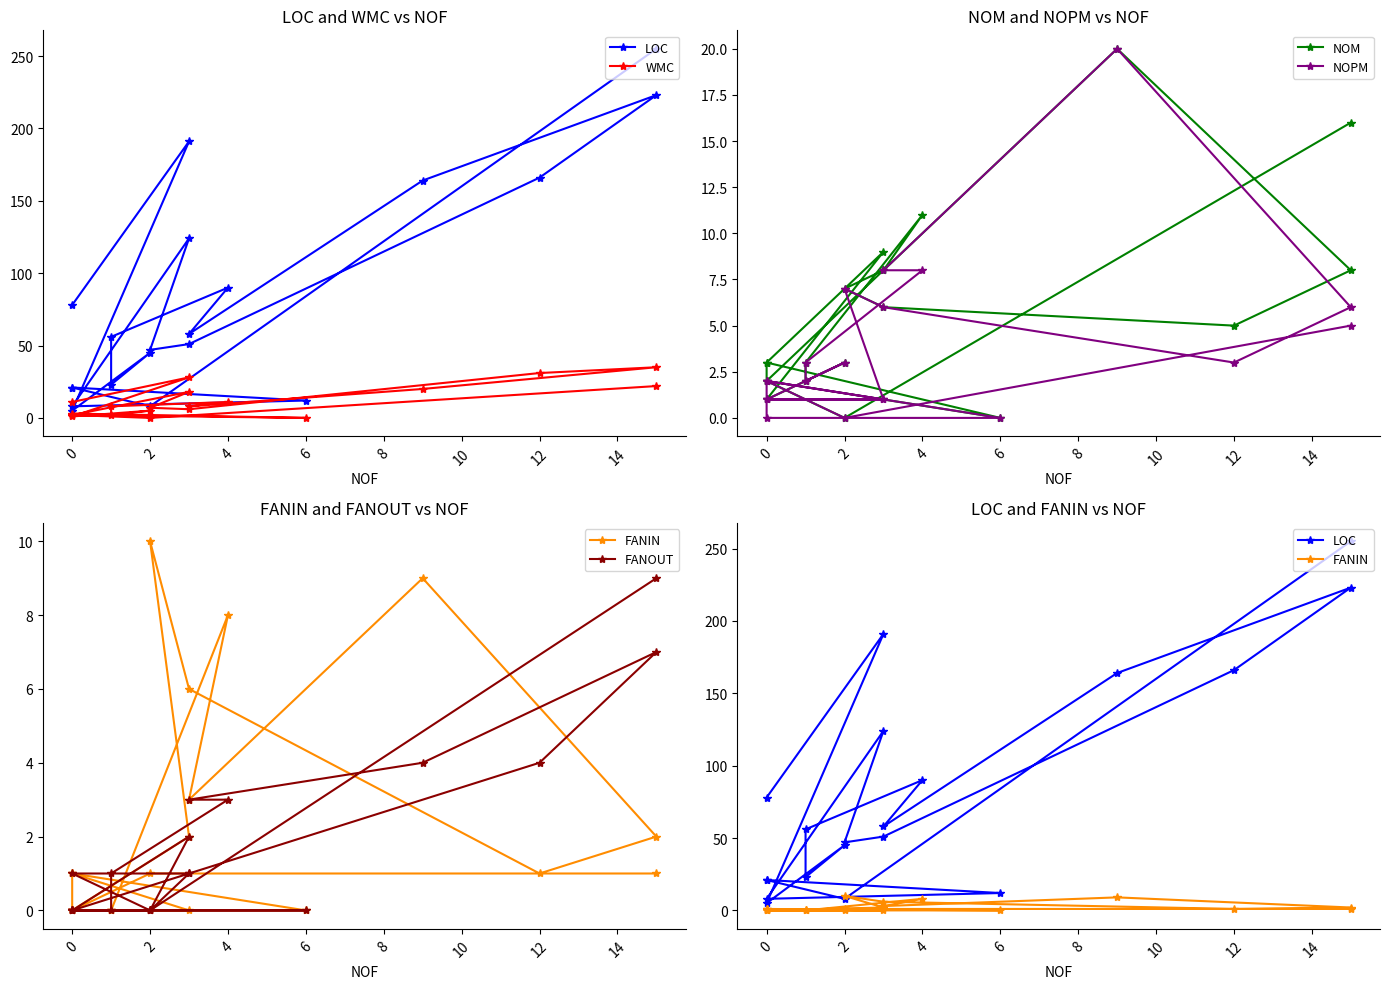

Reading left to right, extract all data points from this chart.

LOC: 78	191	5	45	23	56	90	58	164	223	166	51	47	124	8	12	21	21	8	255
WMC: 11	28	1	5	2	8	11	8	20	35	31	6	7	18	2	0	3	2	0	22
NOM: 3	9	1	3	2	3	11	8	20	8	5	6	7	8	2	0	3	2	0	16
NOPM: 1	1	1	3	2	3	8	8	20	6	3	6	7	1	2	0	0	2	0	5
FANIN: 1	0	0	0	0	0	8	3	9	2	1	6	10	2	0	0	1	0	1	1
FANOUT: 0	1	1	0	0	1	3	3	4	7	4	1	0	2	0	0	0	0	0	9